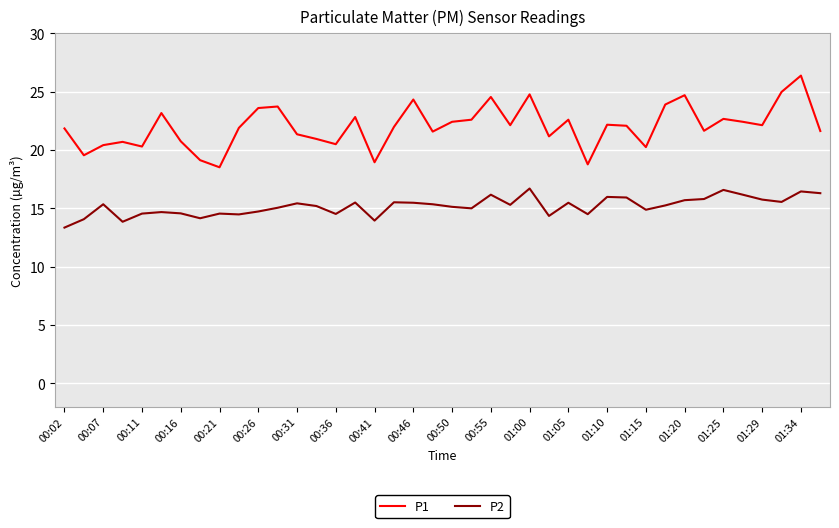

Rank the series by their average value, from highest to lowest.

P1, P2